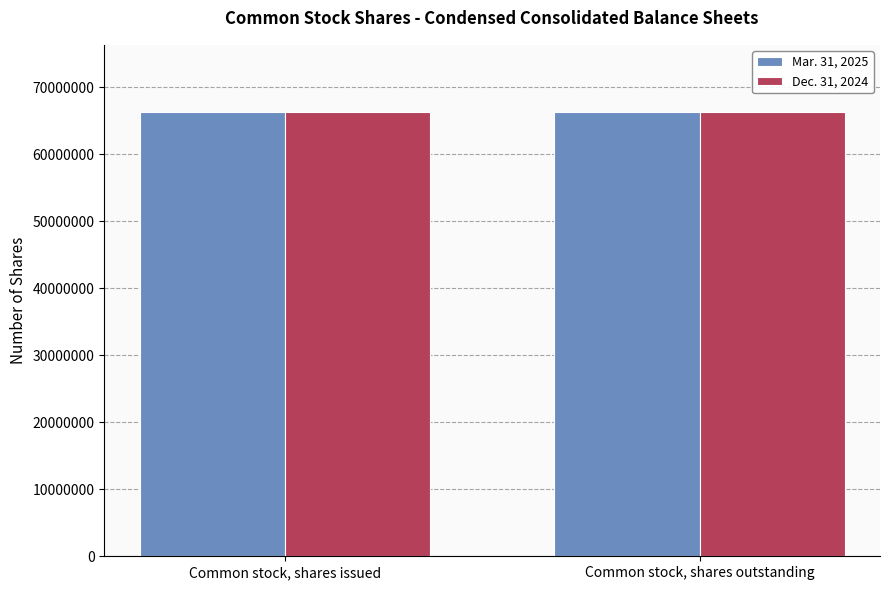

Are the bars horizontal?

No